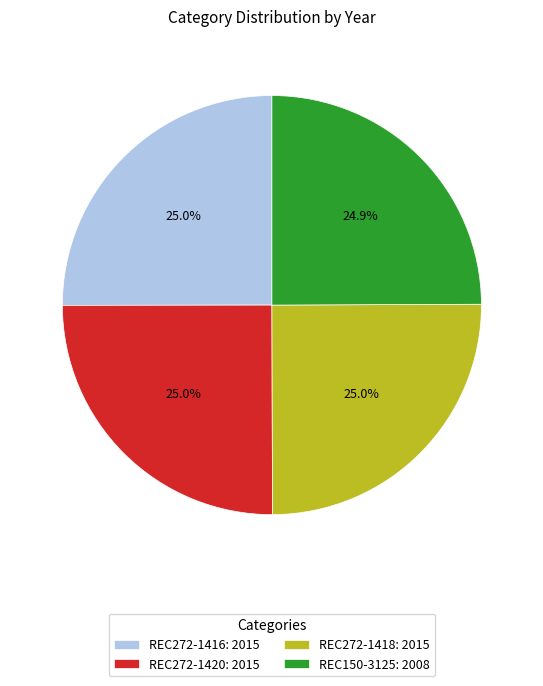

Is it true that REC272-1418 is 13% of the pie?

False